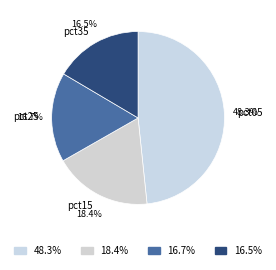

Does any single category account for the majority?

No